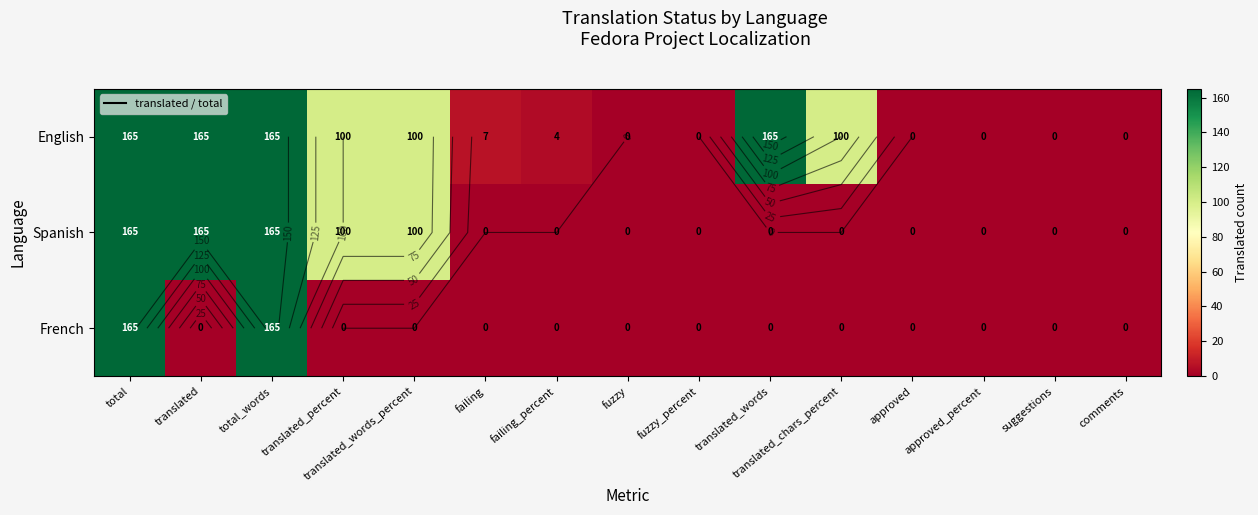

What is the difference between the English values at failing and fuzzy_percent?

7.0